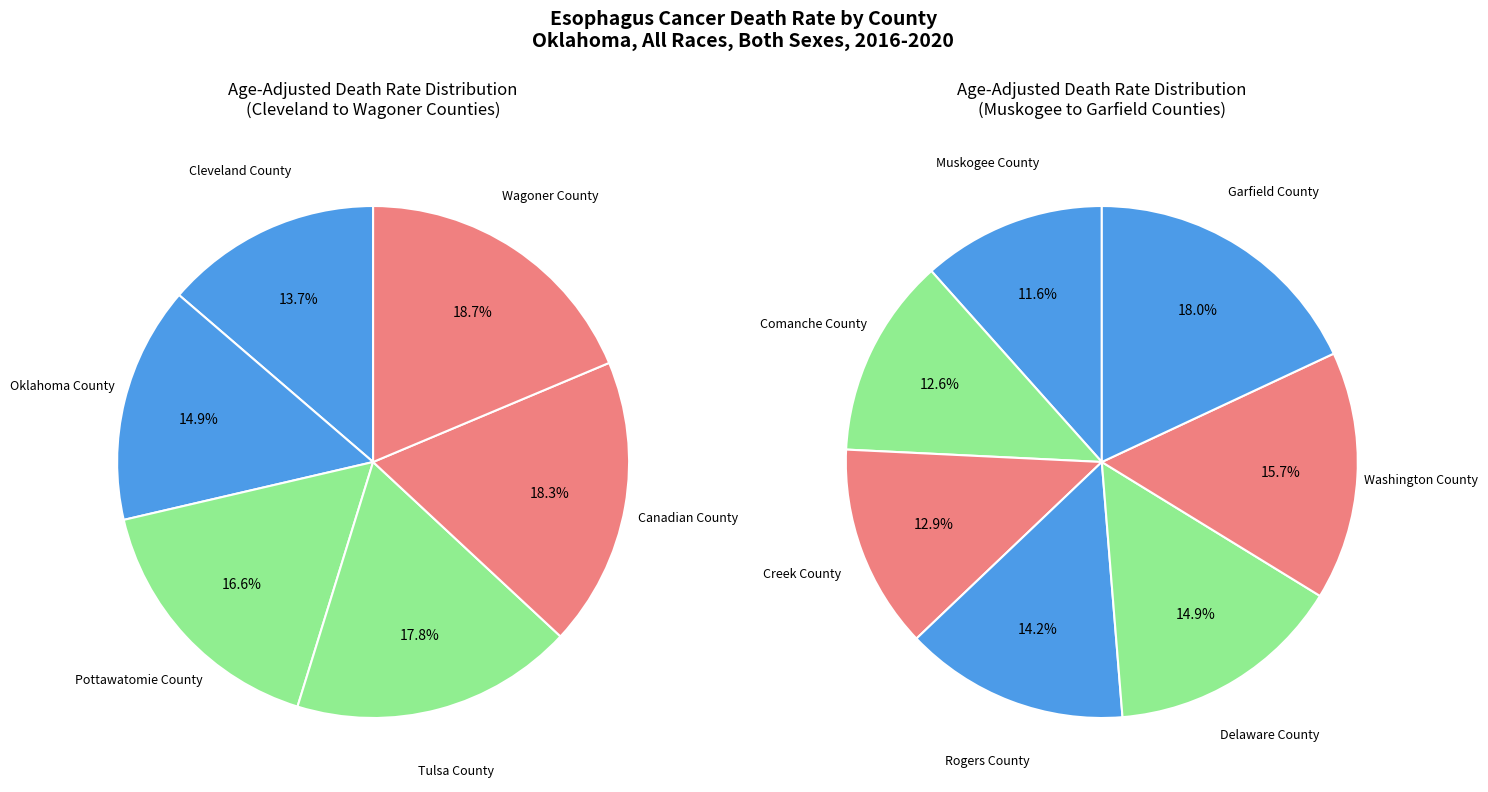

The Tulsa County slice represents 1% of the pie. True or false?

False